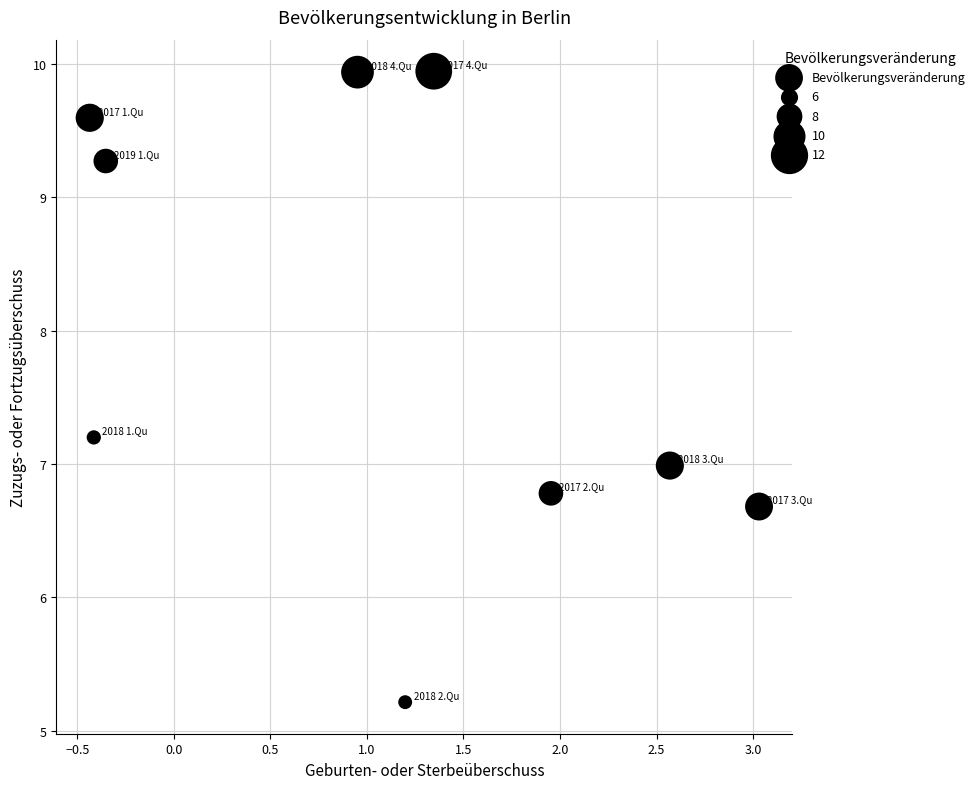

What is the average Y value?

8.0